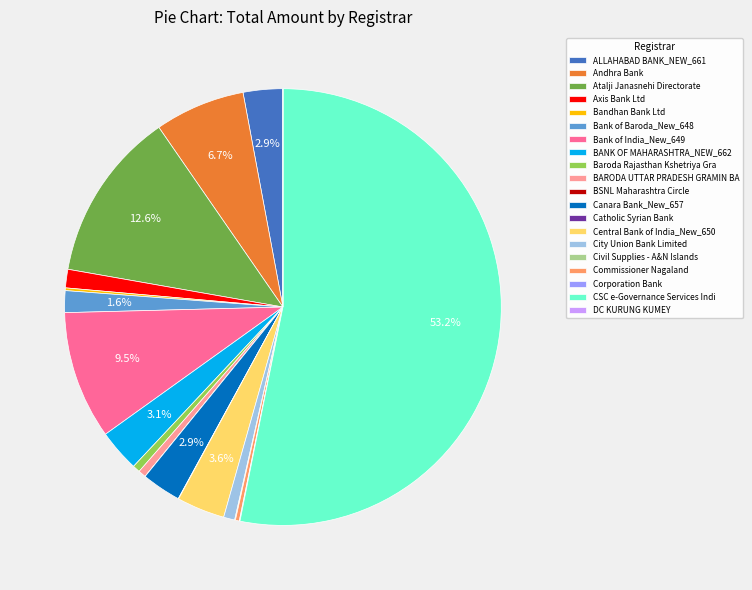

Which category has the biggest portion of the pie?

CSC e-Governance Services Indi